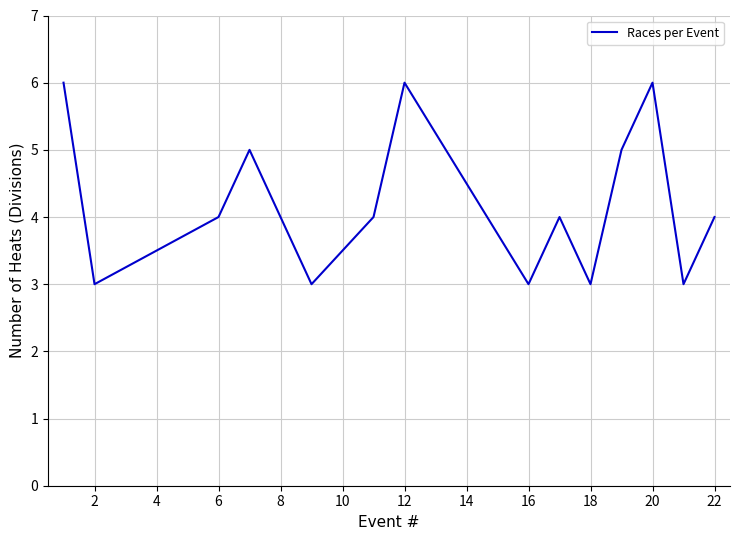

What is the difference between the maximum and minimum values?

3